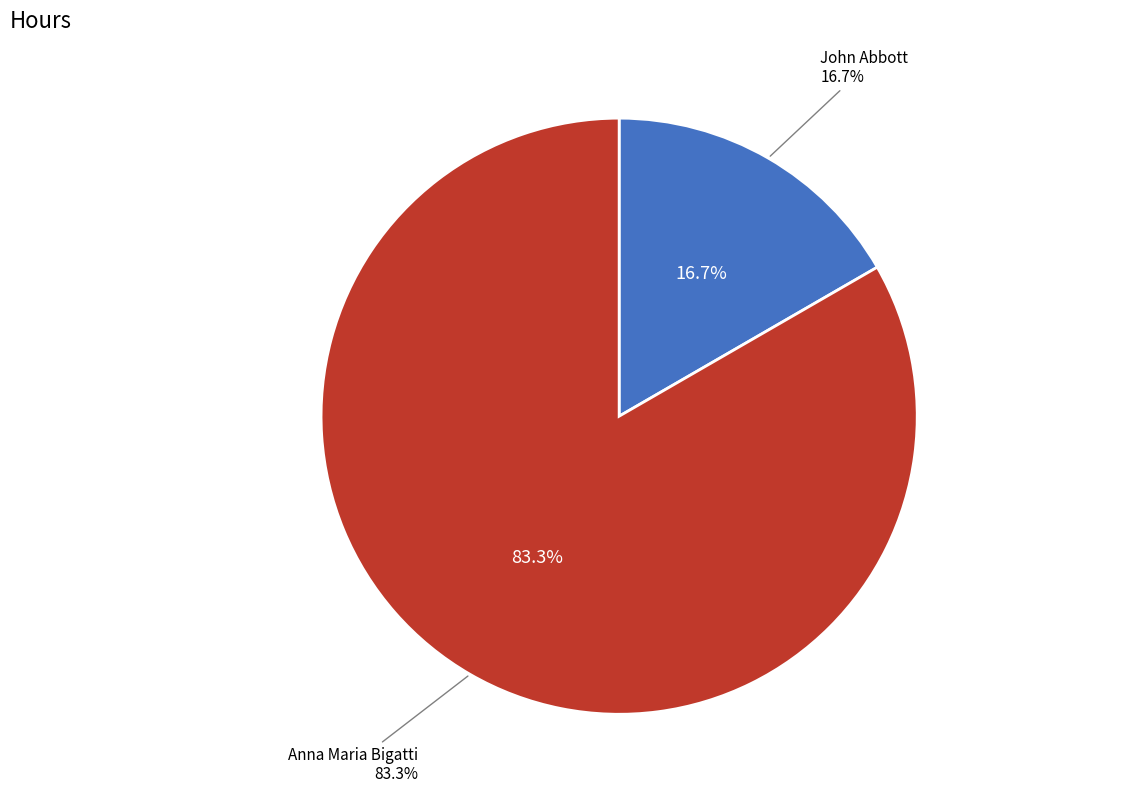

To the nearest percent, what percentage of the pie is Anna Maria Bigatti?

83%